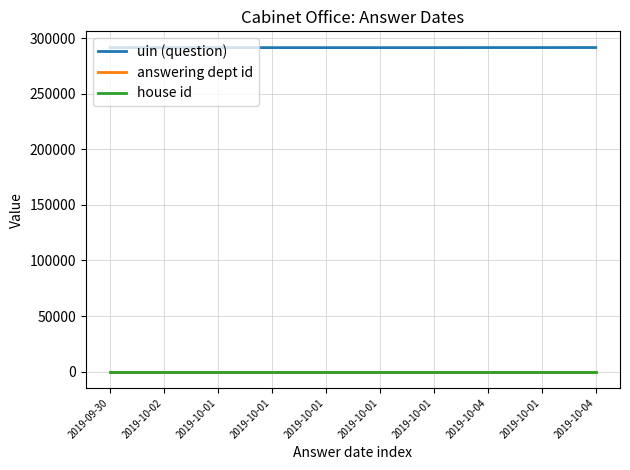

What are all the series names shown in the legend?

uin (question), answering dept id, house id